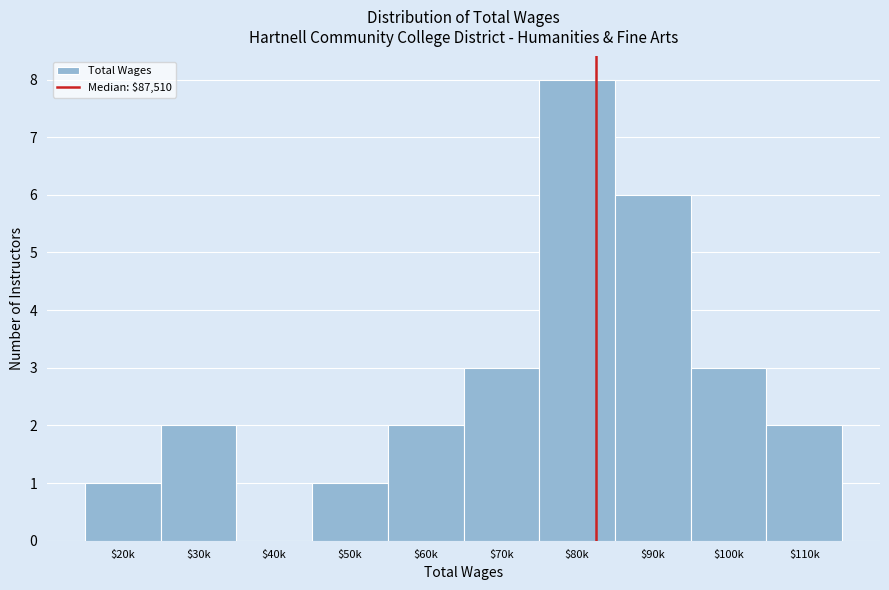

The chart shows a value of 2 at $30k. True or false?

True